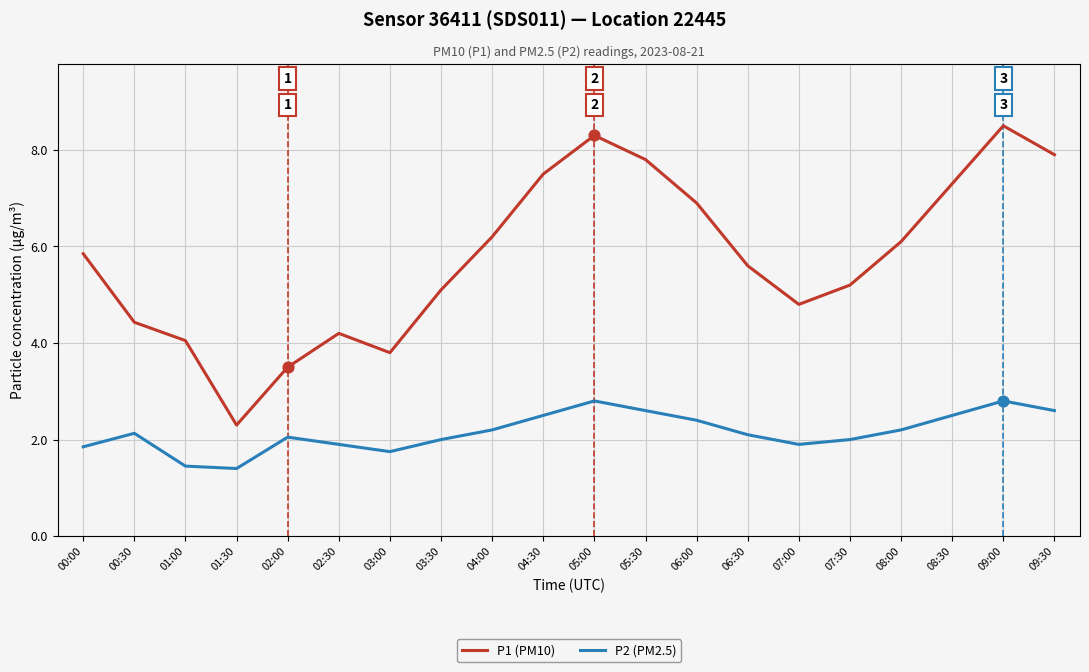

Is the value of P2 (PM2.5) at 00:30 greater than the value of P1 (PM10) at 01:30?

No